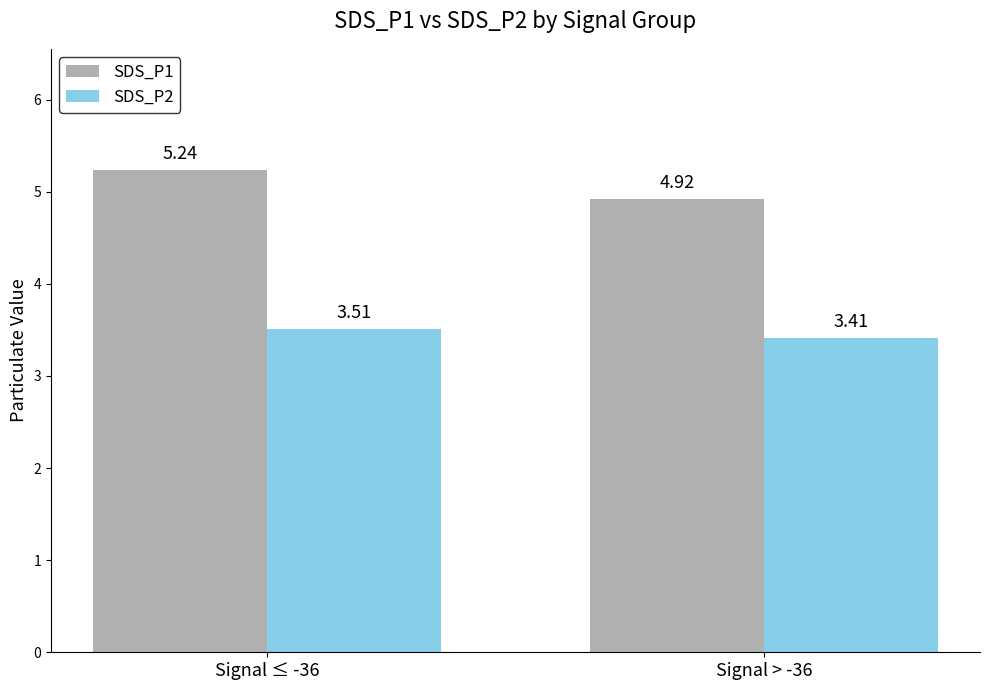

Count the SDS_P2 values in the range 3 to 4.

2